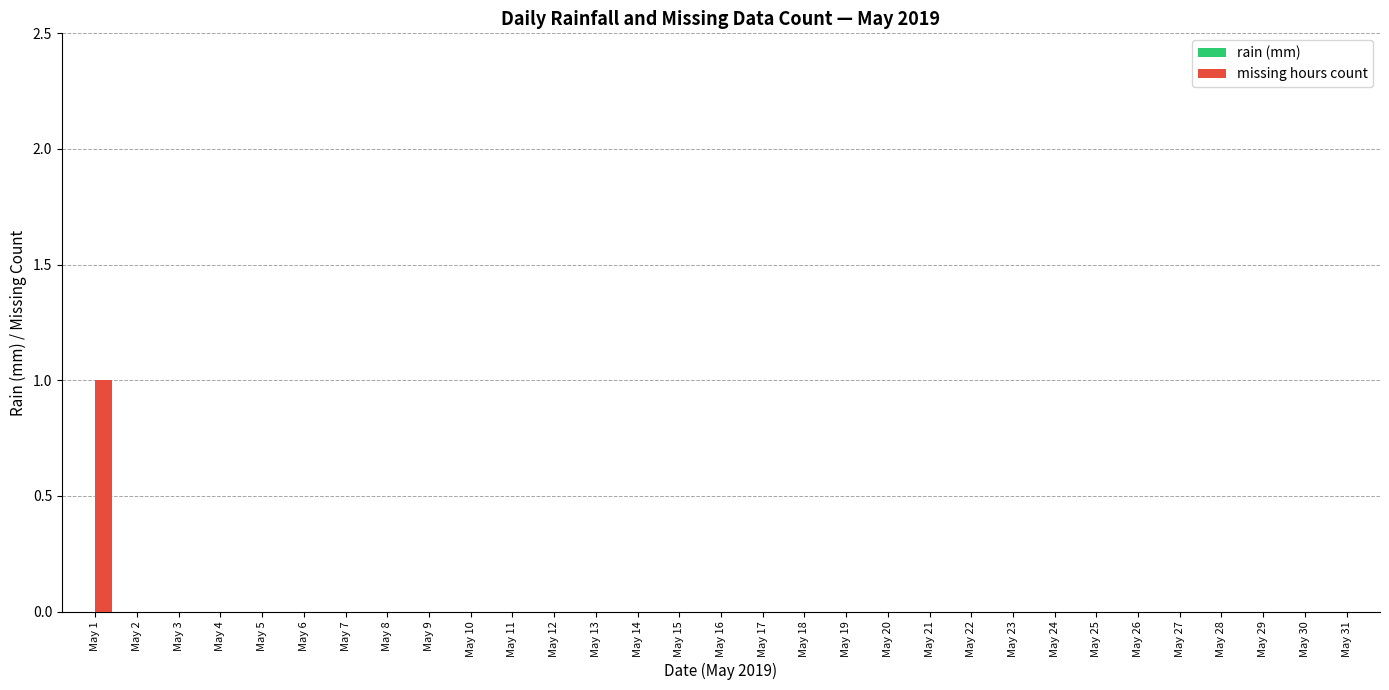

Count the number of categories in the chart.

31